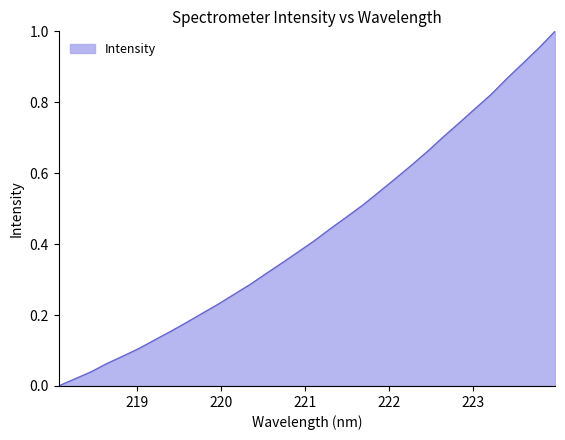

How many lines are shown in the chart?

1